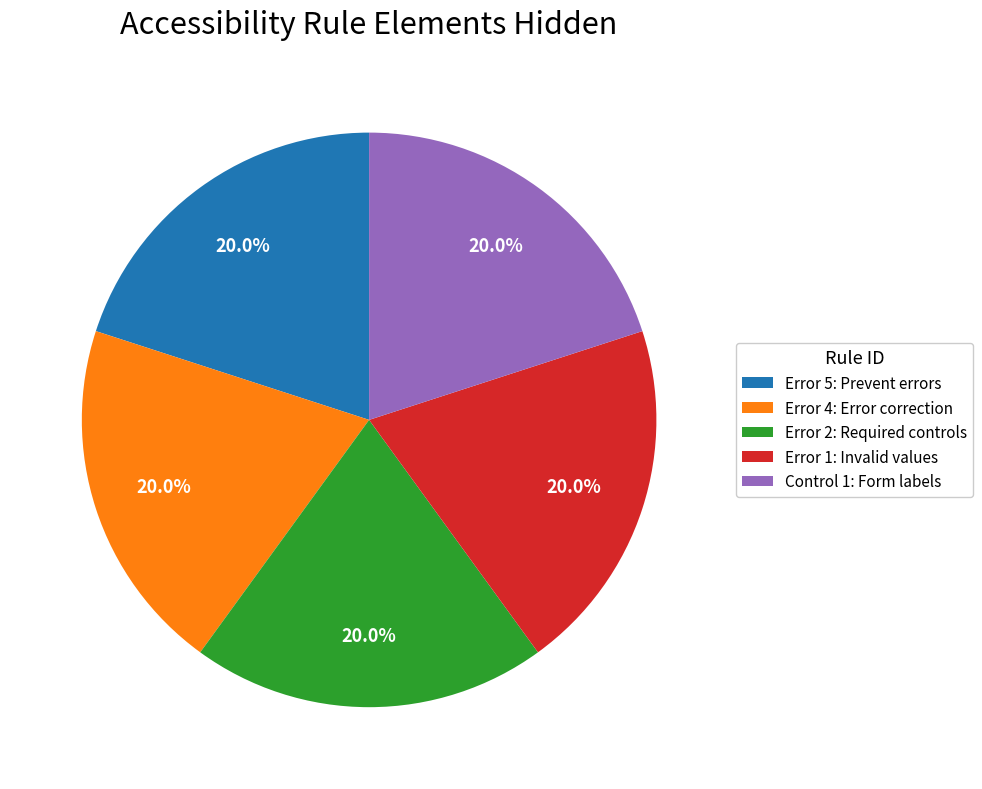

Approximately how many times larger is the value at Control 1: Form labels compared to Error 2: Required controls?

1.0